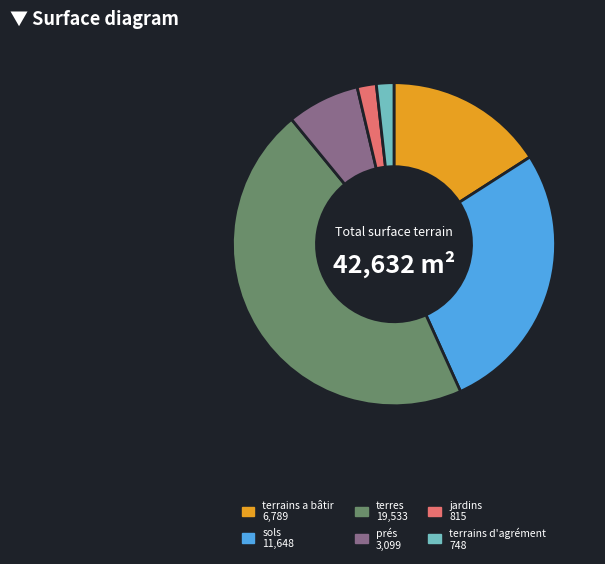

What is the largest slice in the pie chart?

terres